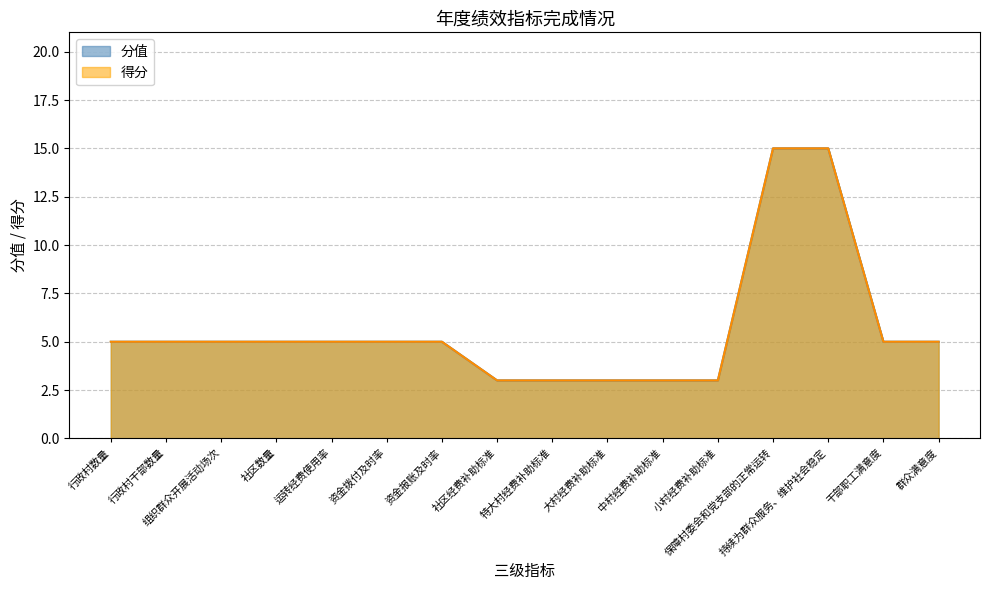

What are all the series names shown in the legend?

分值, 得分